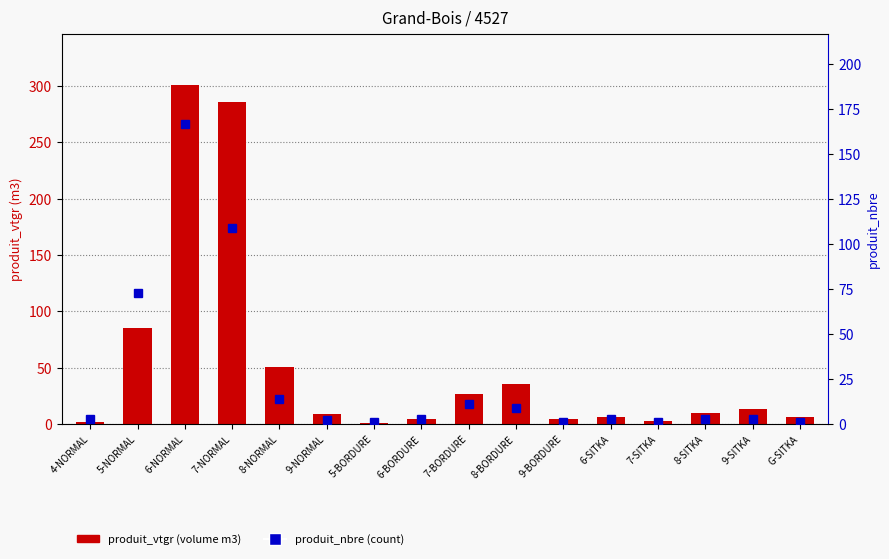

Reading left to right, what are all the values shown in this chart?

produit_vtgr (volume): 1.7	85.0	301.3	285.8	50.5	8.7	1.1	4.7	26.4	35.6	4.1	6.2	2.9	10.2	13.4	6.7
produit_nbre (count): 3.0	73.0	167.0	109.0	14.0	2.0	1.0	3.0	11.0	9.0	1.0	3.0	1.0	3.0	3.0	1.0